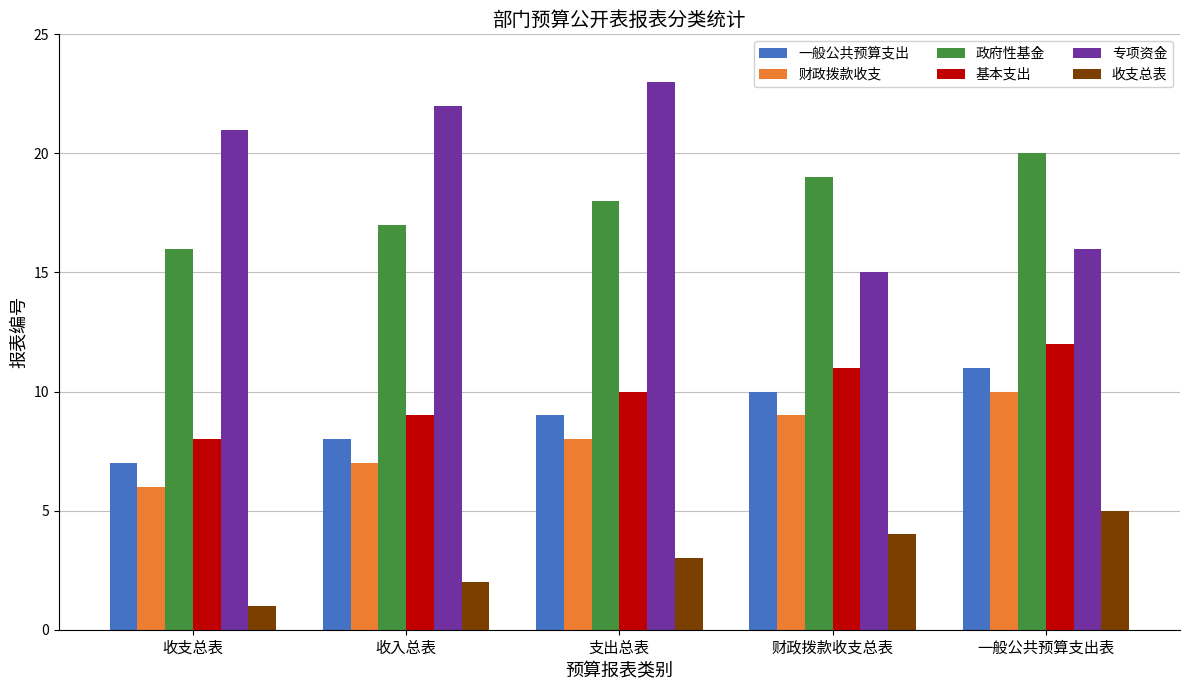

What is the label of the 4th bar from the left?

财政拨款收支总表